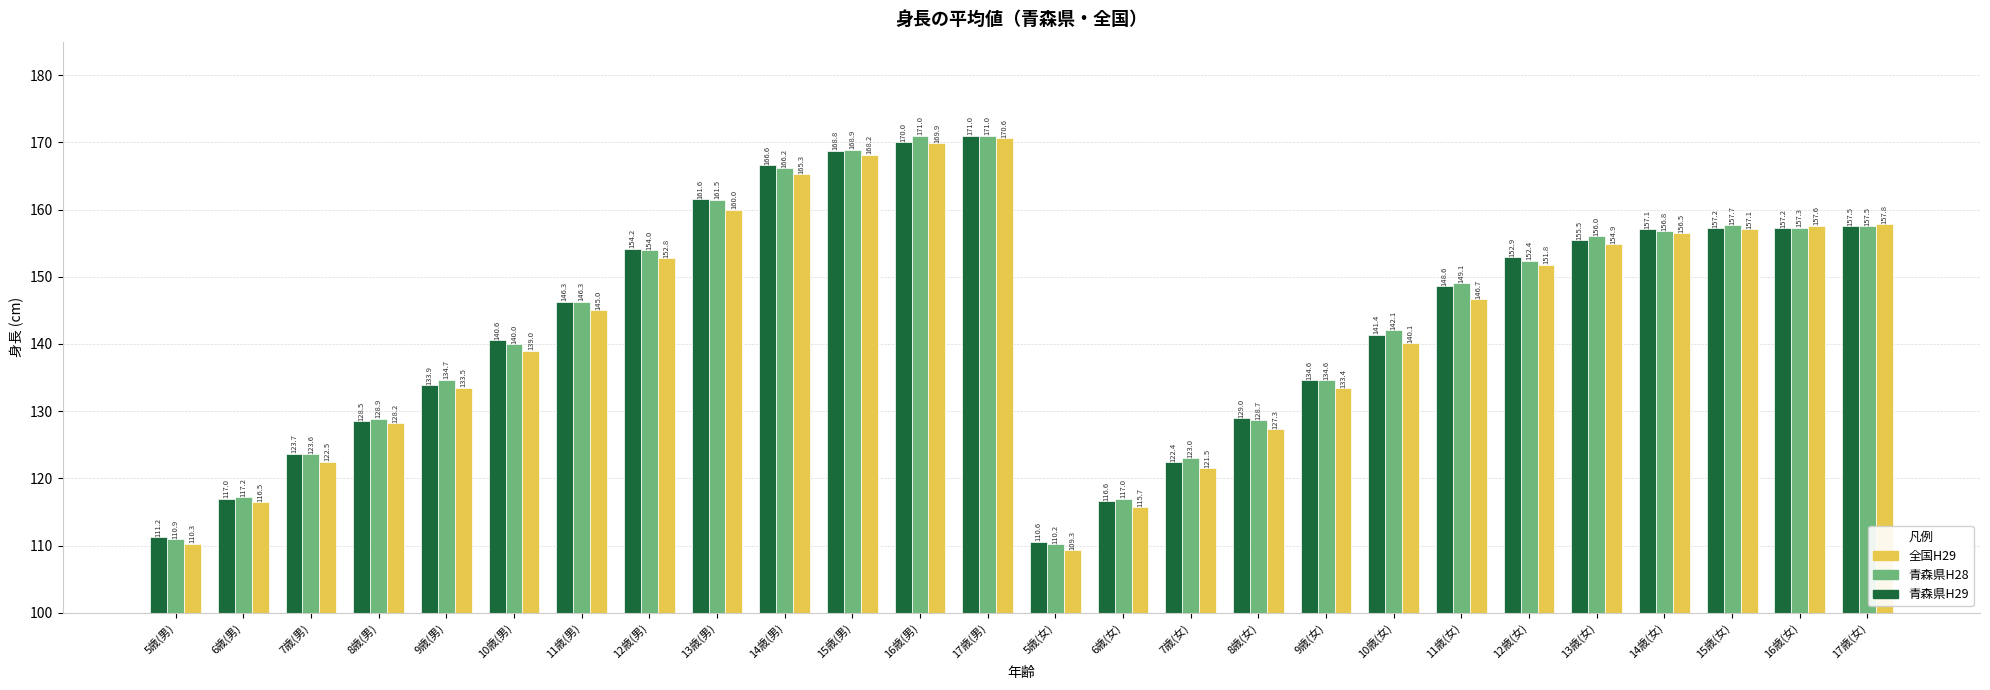

What is the sum of the 青森県H28 values at 13歳(女) and 13歳(男)?

317.5